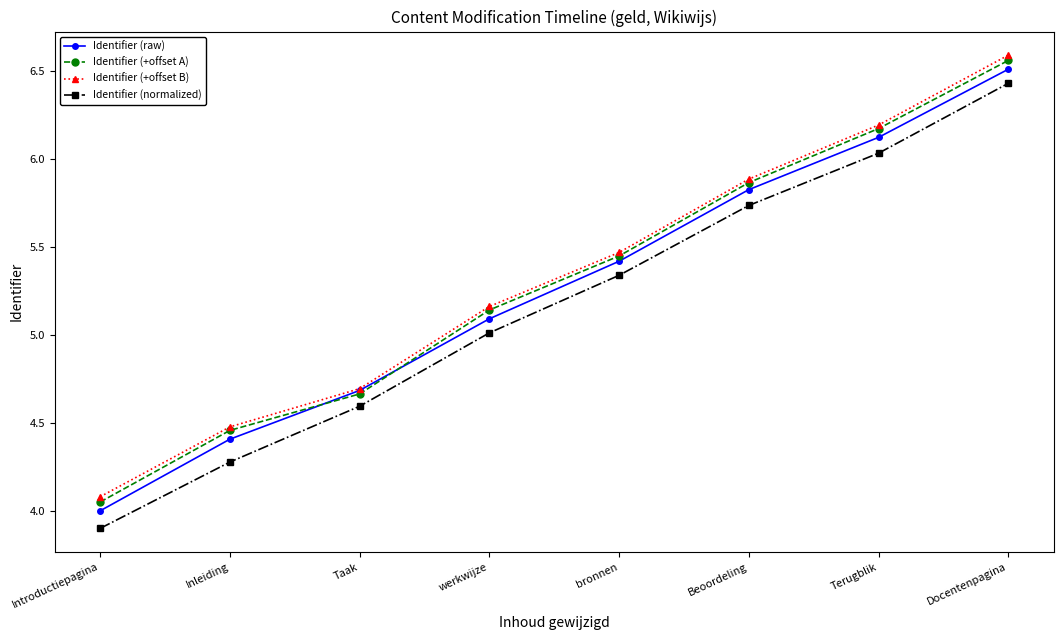

True or false: Identifier (normalized) has more than 0 interior local peaks.

False